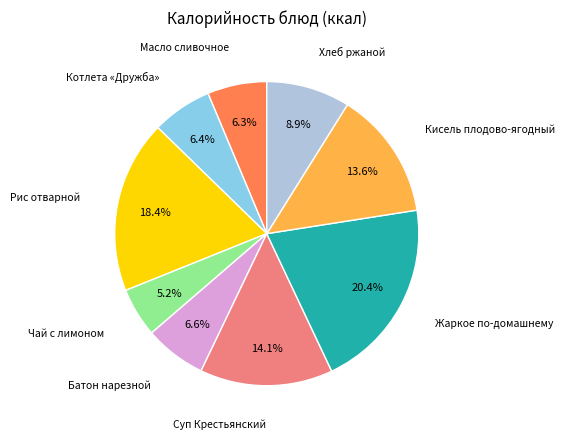

Does any single category account for the majority?

No